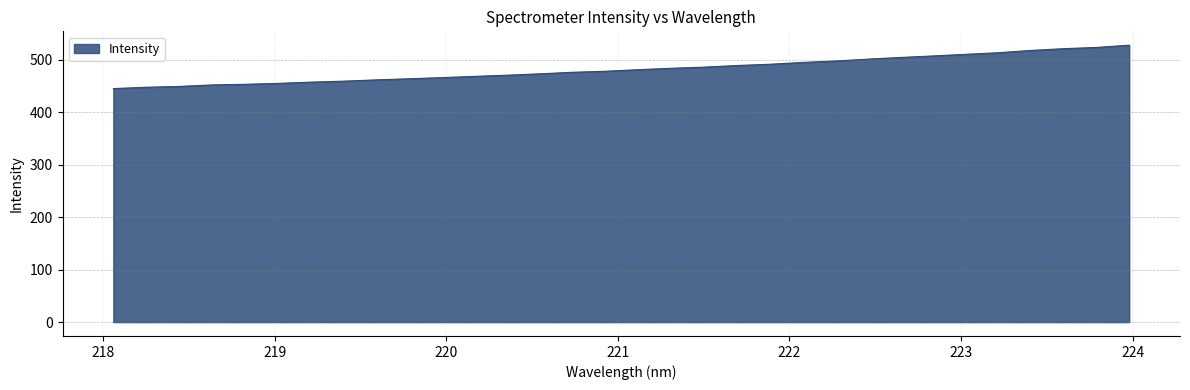

What is the greatest value displayed?

527.5